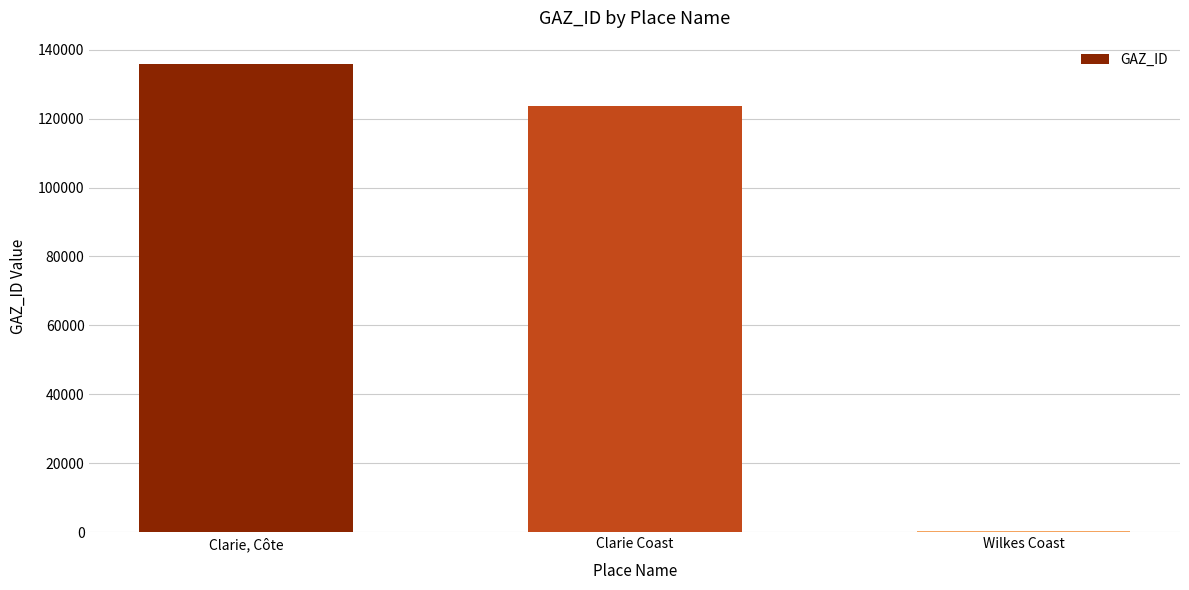

Where does the data first go above 123584?

Clarie, Côte